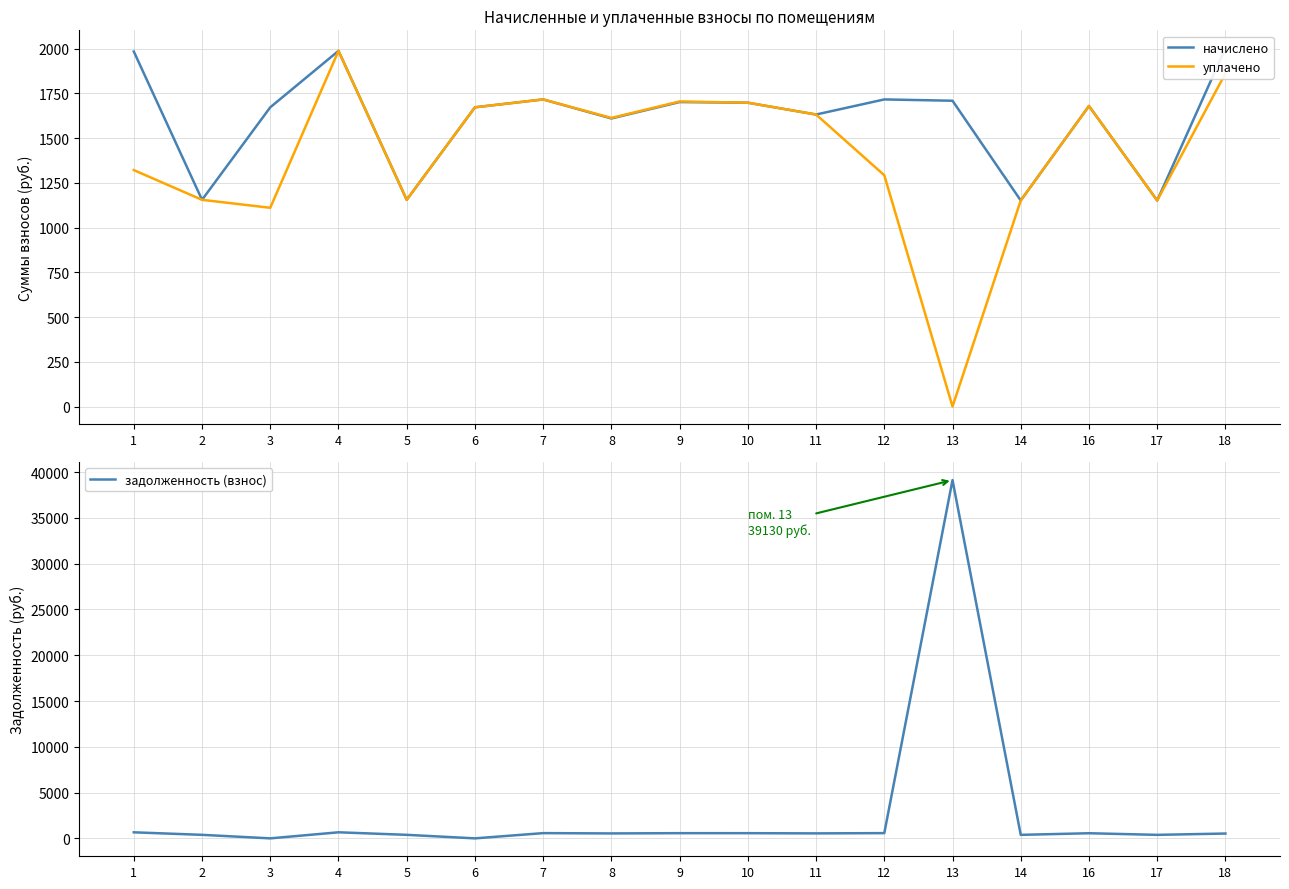

Reading left to right, extract all data points from this chart.

начислено: 1983.3	1154.8	1671.7	1987.0	1154.8	1671.7	1715.7	1609.4	1701.0	1697.4	1631.4	1715.7	1708.3	1151.1	1679.0	1151.1	2001.6
уплачено: 1320.8	1154.8	1110.3	1987.0	1154.8	1671.7	1715.8	1612.3	1704.3	1697.4	1631.4	1292.2	0.0	1151.1	1679.0	1151.1	1861.3
задолженность (взнос): 659.8	384.9	0.0	662.3	384.9	0.0	571.9	539.4	567.0	565.8	543.8	571.9	39129.7	383.7	559.7	383.7	526.9